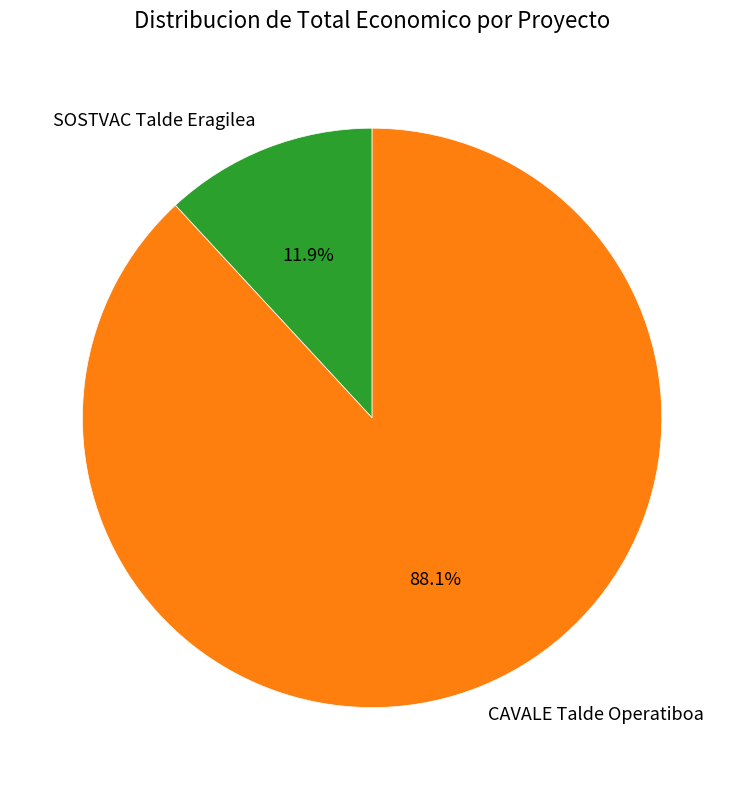

True or false: CAVALE Talde Operatiboa accounts for 77% of the total.

False